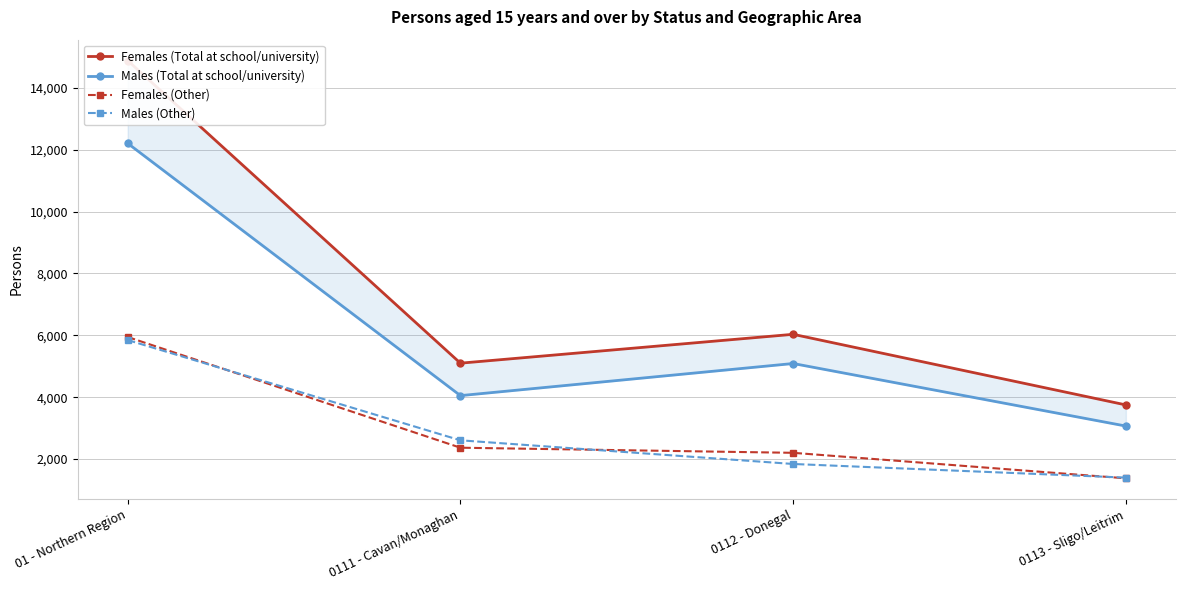

Read the Males (Total at school/university) value at 0112 - Donegal, to the nearest 10.

5090